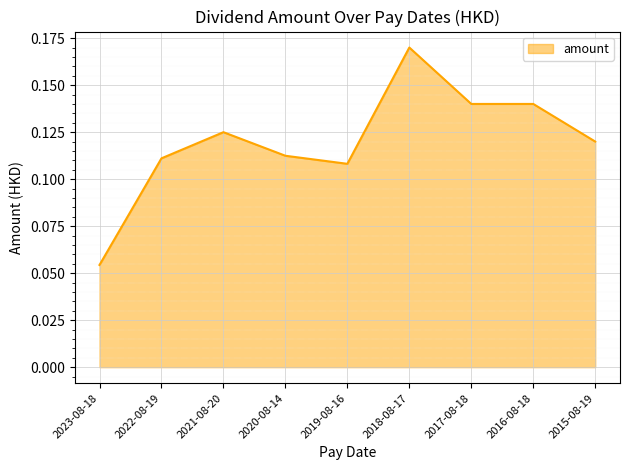

At which label is the value closest to 0?

2023-08-18